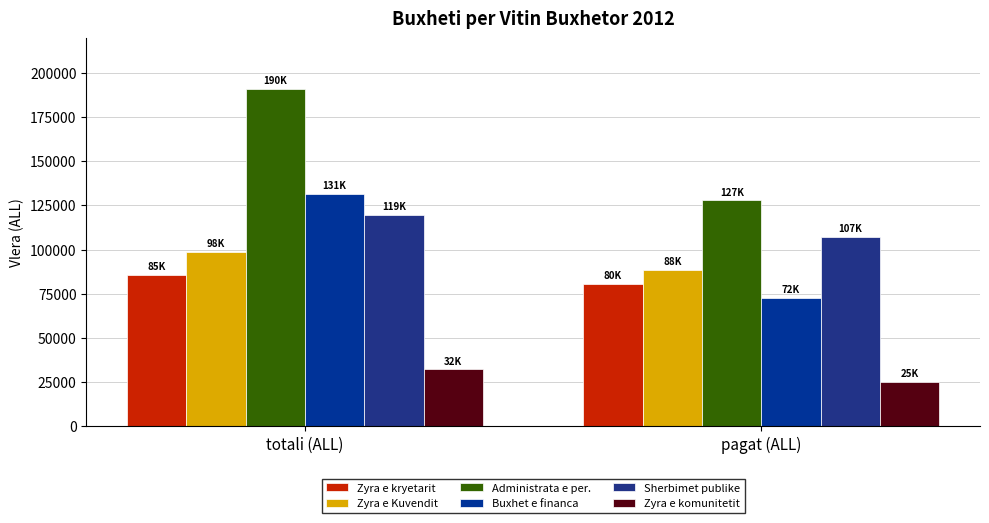

What is the minimum value shown in the chart?

25000